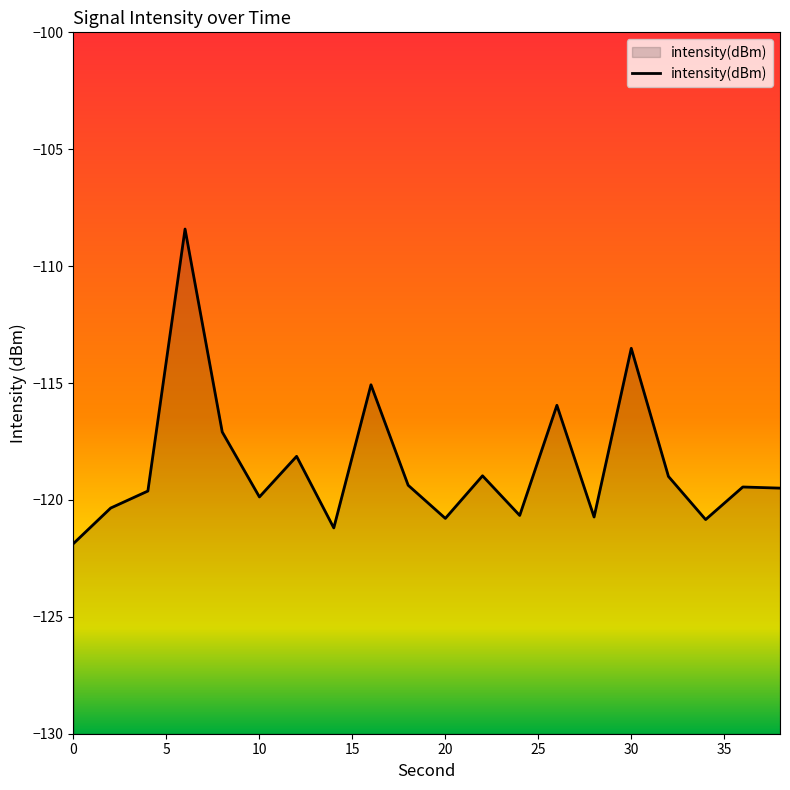

What is the minimum value shown in the chart?

-121.9